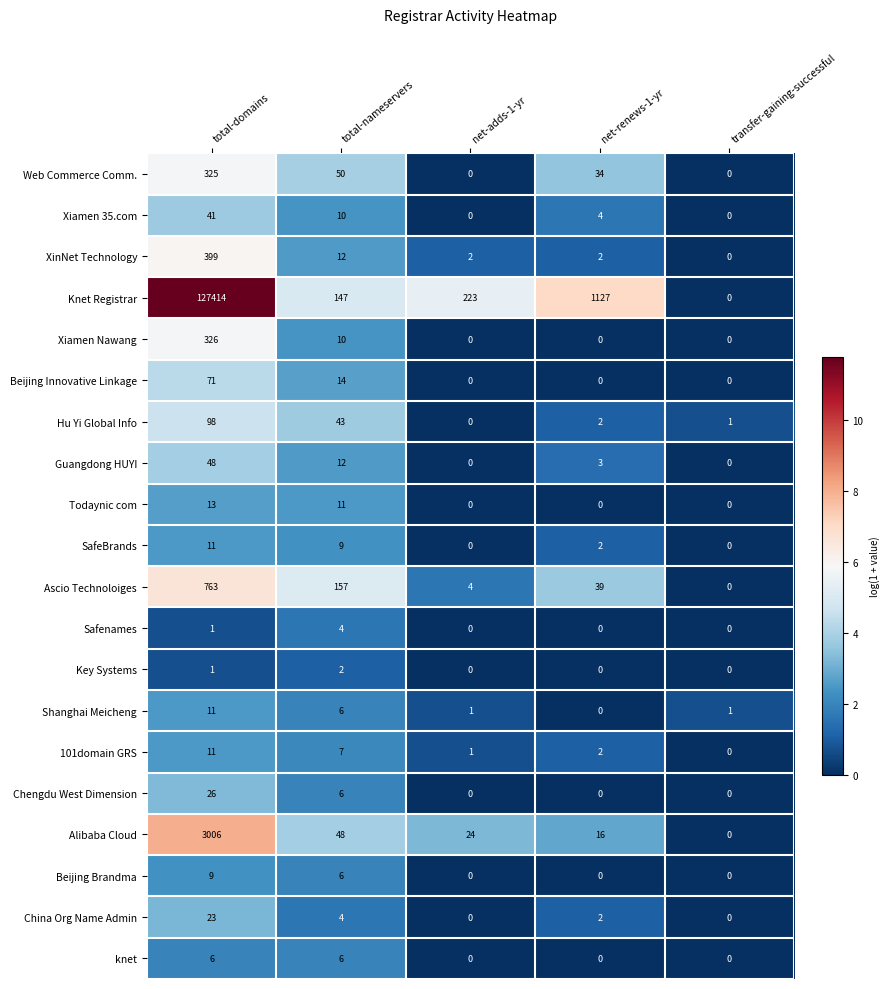

What is the difference between the maximum and minimum values in the Beijing Brandma series?

9